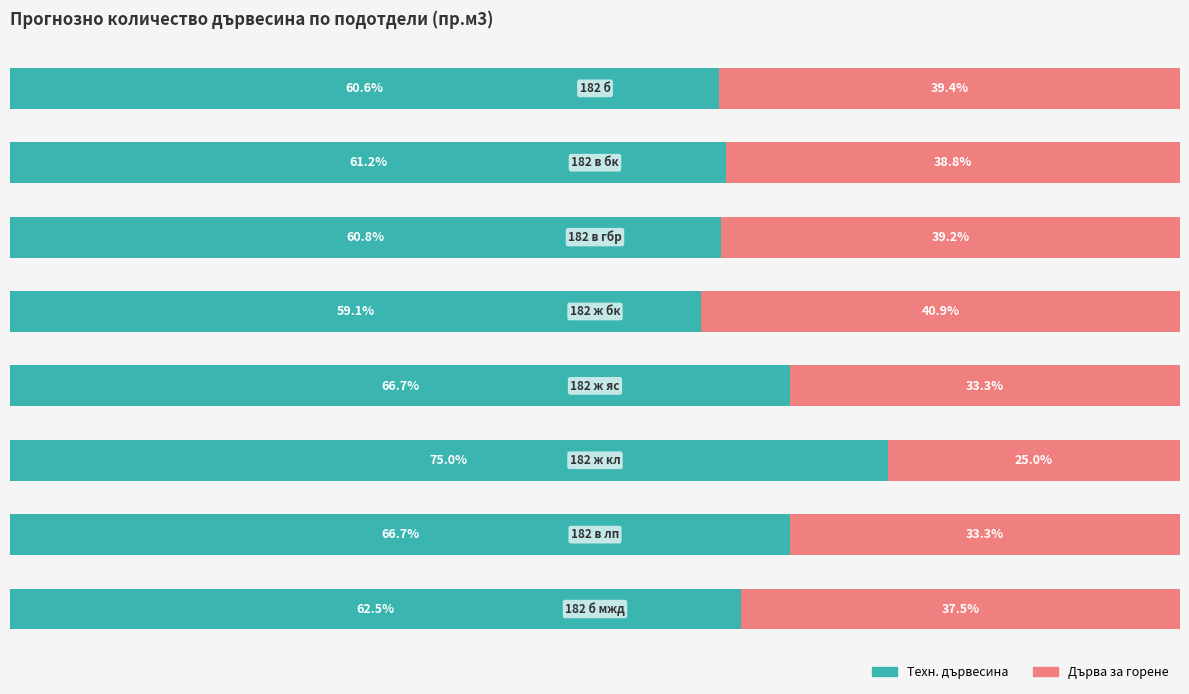

What is the average value of the Техн. дървесина series?

64.1